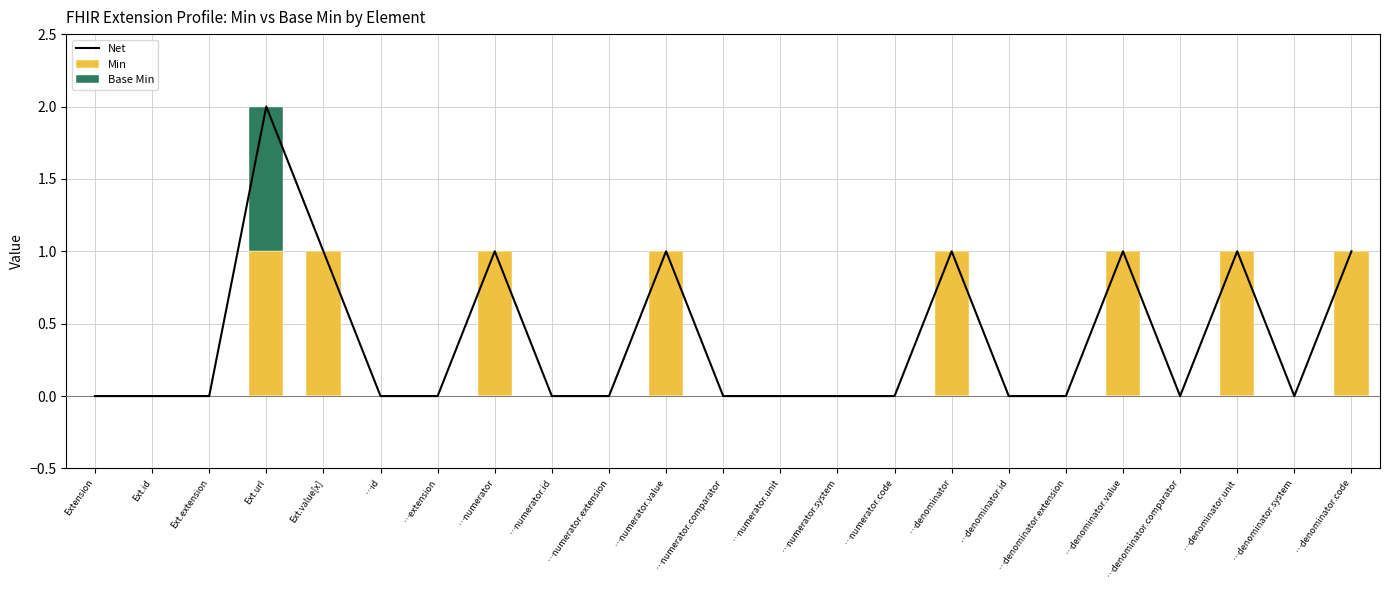

Which series has the largest total across all categories?

Net